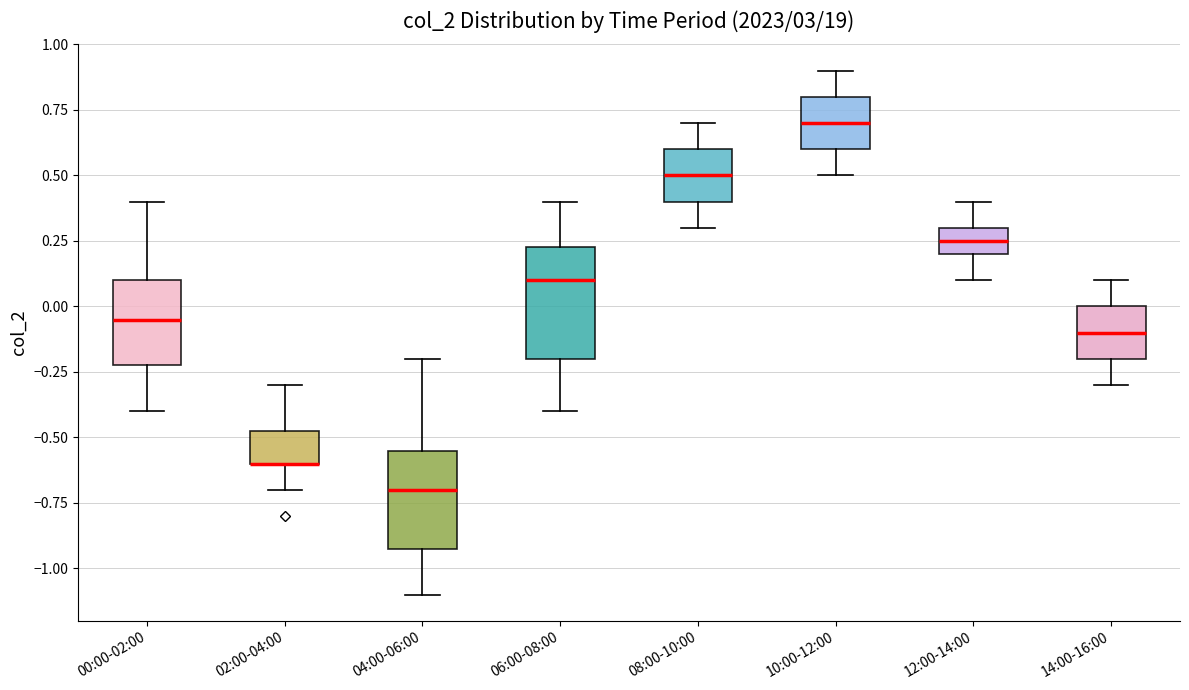

Comparing the boxes themselves (not the whiskers), which one is the tallest?

06:00-08:00